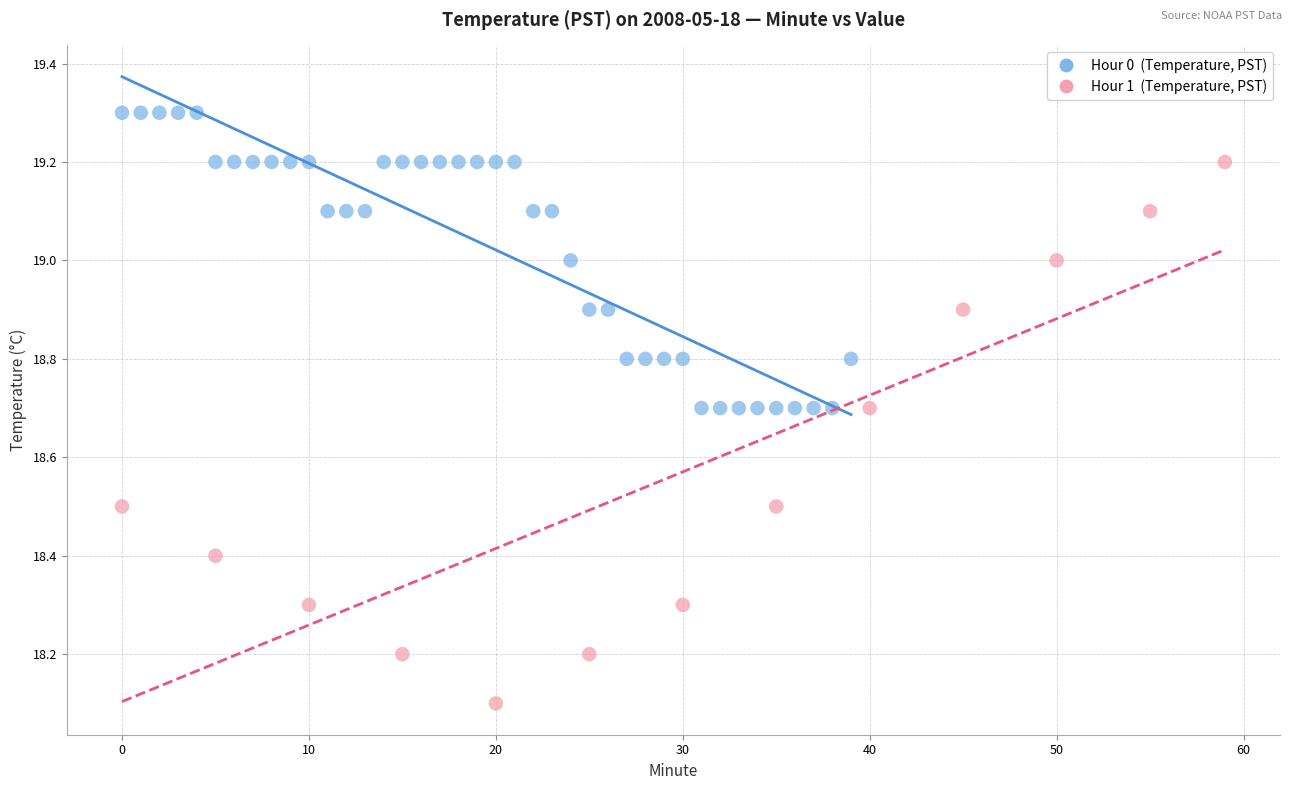

Which series reaches the maximum Y coordinate?

Hour 0 (Temperature, PST)